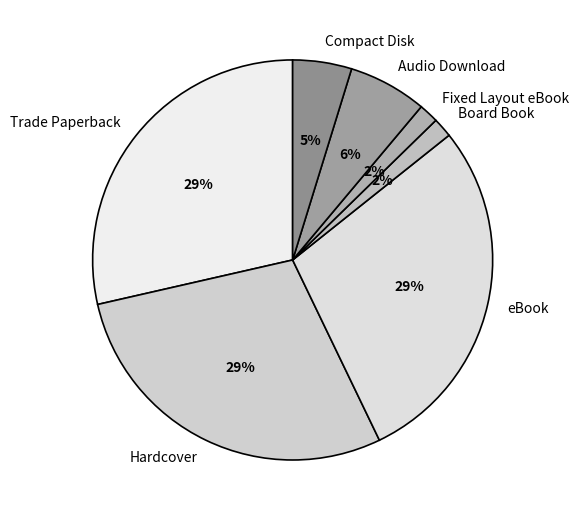

To the nearest percent, what portion does Fixed Layout eBook represent?

2%